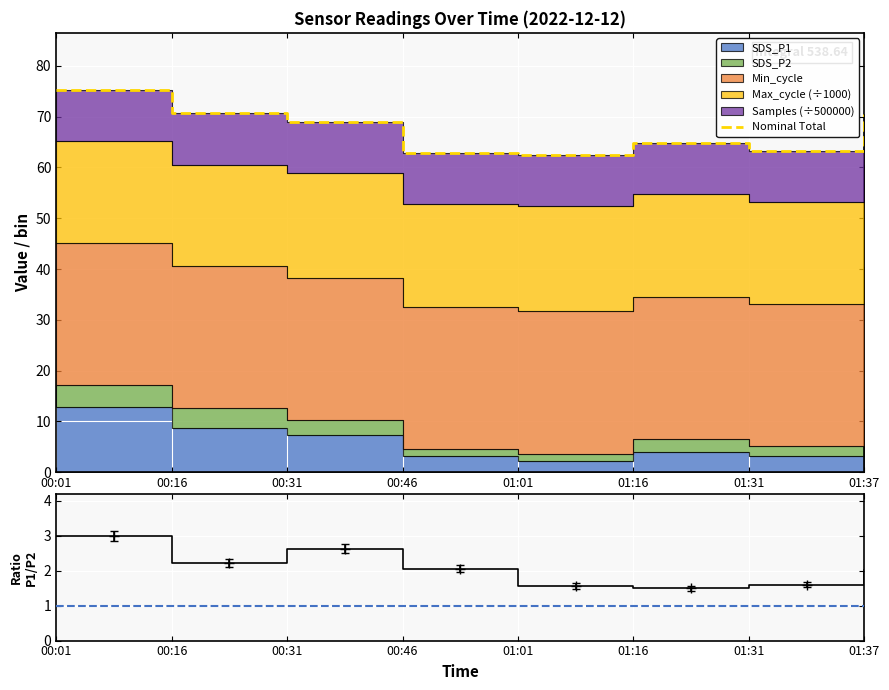

What is the smallest value displayed?

1.5